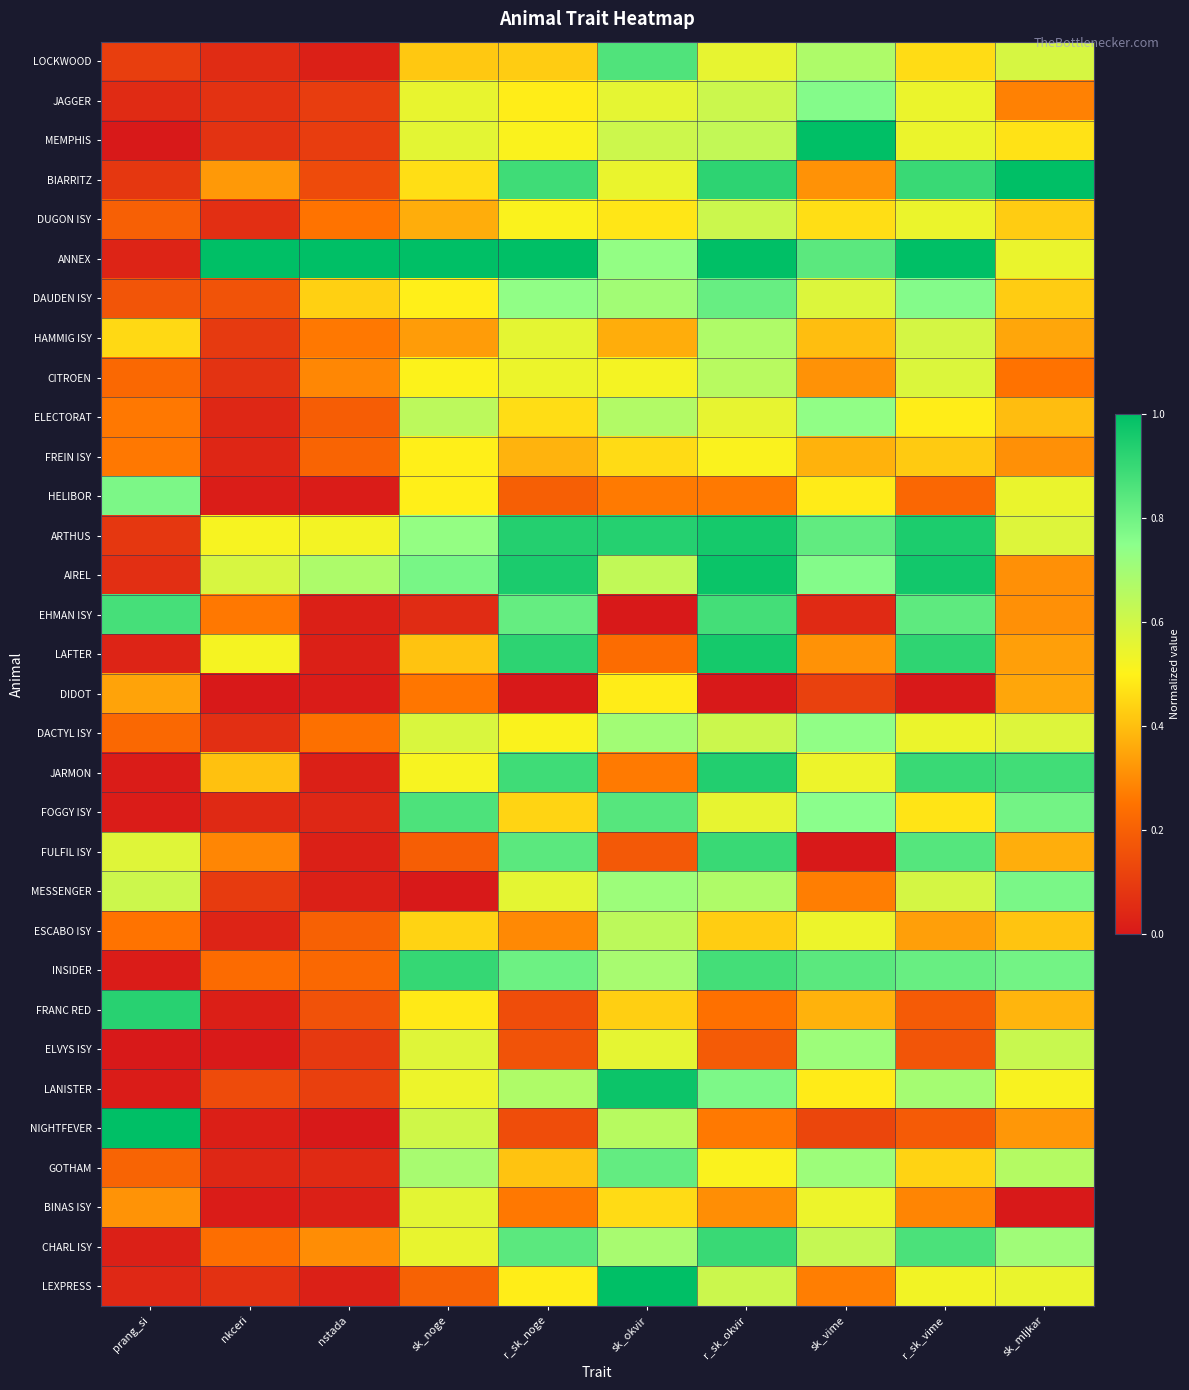

Reading left to right, list all the values displayed in this chart.

LOCKWOOD: prang_si=0.1	nkceri=0.1	nstada=0.0	sk_noge=0.4	r_sk_noge=0.4	sk_okvir=0.9	r_sk_okvir=0.6	sk_vime=0.7	r_sk_vime=0.5	sk_mljkar=0.6
JAGGER: prang_si=0.1	nkceri=0.1	nstada=0.1	sk_noge=0.5	r_sk_noge=0.5	sk_okvir=0.6	r_sk_okvir=0.6	sk_vime=0.8	r_sk_vime=0.5	sk_mljkar=0.3
MEMPHIS: prang_si=0.0	nkceri=0.1	nstada=0.1	sk_noge=0.6	r_sk_noge=0.5	sk_okvir=0.6	r_sk_okvir=0.6	sk_vime=1.0	r_sk_vime=0.5	sk_mljkar=0.5
BIARRITZ: prang_si=0.1	nkceri=0.3	nstada=0.1	sk_noge=0.5	r_sk_noge=0.9	sk_okvir=0.5	r_sk_okvir=0.9	sk_vime=0.3	r_sk_vime=0.9	sk_mljkar=1.0
DUGON ISY: prang_si=0.2	nkceri=0.1	nstada=0.3	sk_noge=0.4	r_sk_noge=0.5	sk_okvir=0.5	r_sk_okvir=0.6	sk_vime=0.5	r_sk_vime=0.5	sk_mljkar=0.4
ANNEX: prang_si=0.0	nkceri=1.0	nstada=1.0	sk_noge=1.0	r_sk_noge=1.0	sk_okvir=0.7	r_sk_okvir=1.0	sk_vime=0.8	r_sk_vime=1.0	sk_mljkar=0.5
DAUDEN ISY: prang_si=0.2	nkceri=0.2	nstada=0.4	sk_noge=0.5	r_sk_noge=0.7	sk_okvir=0.7	r_sk_okvir=0.8	sk_vime=0.6	r_sk_vime=0.8	sk_mljkar=0.4
HAMMIG ISY: prang_si=0.5	nkceri=0.1	nstada=0.3	sk_noge=0.3	r_sk_noge=0.6	sk_okvir=0.4	r_sk_okvir=0.7	sk_vime=0.4	r_sk_vime=0.6	sk_mljkar=0.4
CITROEN: prang_si=0.2	nkceri=0.1	nstada=0.3	sk_noge=0.5	r_sk_noge=0.5	sk_okvir=0.5	r_sk_okvir=0.7	sk_vime=0.3	r_sk_vime=0.6	sk_mljkar=0.2
ELECTORAT: prang_si=0.3	nkceri=0.0	nstada=0.2	sk_noge=0.6	r_sk_noge=0.5	sk_okvir=0.7	r_sk_okvir=0.6	sk_vime=0.7	r_sk_vime=0.5	sk_mljkar=0.4
FREIN ISY: prang_si=0.3	nkceri=0.0	nstada=0.2	sk_noge=0.5	r_sk_noge=0.4	sk_okvir=0.5	r_sk_okvir=0.5	sk_vime=0.4	r_sk_vime=0.4	sk_mljkar=0.3
HELIBOR: prang_si=0.8	nkceri=0.0	nstada=0.0	sk_noge=0.5	r_sk_noge=0.2	sk_okvir=0.3	r_sk_okvir=0.3	sk_vime=0.5	r_sk_vime=0.2	sk_mljkar=0.5
ARTHUS: prang_si=0.1	nkceri=0.5	nstada=0.5	sk_noge=0.7	r_sk_noge=0.9	sk_okvir=0.9	r_sk_okvir=1.0	sk_vime=0.8	r_sk_vime=0.9	sk_mljkar=0.6
AIREL: prang_si=0.1	nkceri=0.6	nstada=0.7	sk_noge=0.8	r_sk_noge=1.0	sk_okvir=0.6	r_sk_okvir=1.0	sk_vime=0.8	r_sk_vime=1.0	sk_mljkar=0.3
EHMAN ISY: prang_si=0.9	nkceri=0.3	nstada=0.0	sk_noge=0.1	r_sk_noge=0.8	sk_okvir=0.0	r_sk_okvir=0.9	sk_vime=0.1	r_sk_vime=0.8	sk_mljkar=0.3
LAFTER: prang_si=0.0	nkceri=0.5	nstada=0.0	sk_noge=0.4	r_sk_noge=0.9	sk_okvir=0.2	r_sk_okvir=1.0	sk_vime=0.3	r_sk_vime=0.9	sk_mljkar=0.3
DIDOT: prang_si=0.3	nkceri=0.0	nstada=0.0	sk_noge=0.3	r_sk_noge=0.0	sk_okvir=0.5	r_sk_okvir=0.0	sk_vime=0.1	r_sk_vime=0.0	sk_mljkar=0.4
DACTYL ISY: prang_si=0.2	nkceri=0.1	nstada=0.2	sk_noge=0.6	r_sk_noge=0.5	sk_okvir=0.7	r_sk_okvir=0.6	sk_vime=0.7	r_sk_vime=0.5	sk_mljkar=0.6
JARMON: prang_si=0.0	nkceri=0.4	nstada=0.0	sk_noge=0.5	r_sk_noge=0.9	sk_okvir=0.3	r_sk_okvir=0.9	sk_vime=0.5	r_sk_vime=0.9	sk_mljkar=0.9
FOGGY ISY: prang_si=0.0	nkceri=0.0	nstada=0.0	sk_noge=0.9	r_sk_noge=0.4	sk_okvir=0.8	r_sk_okvir=0.6	sk_vime=0.8	r_sk_vime=0.5	sk_mljkar=0.8
FULFIL ISY: prang_si=0.6	nkceri=0.3	nstada=0.0	sk_noge=0.2	r_sk_noge=0.8	sk_okvir=0.2	r_sk_okvir=0.9	sk_vime=0.0	r_sk_vime=0.8	sk_mljkar=0.4
MESSENGER: prang_si=0.6	nkceri=0.1	nstada=0.0	sk_noge=0.0	r_sk_noge=0.6	sk_okvir=0.7	r_sk_okvir=0.7	sk_vime=0.3	r_sk_vime=0.6	sk_mljkar=0.8
ESCABO ISY: prang_si=0.3	nkceri=0.0	nstada=0.2	sk_noge=0.4	r_sk_noge=0.3	sk_okvir=0.6	r_sk_okvir=0.4	sk_vime=0.5	r_sk_vime=0.3	sk_mljkar=0.4
INSIDER: prang_si=0.0	nkceri=0.2	nstada=0.2	sk_noge=0.9	r_sk_noge=0.8	sk_okvir=0.7	r_sk_okvir=0.9	sk_vime=0.8	r_sk_vime=0.8	sk_mljkar=0.8
FRANC RED: prang_si=0.9	nkceri=0.0	nstada=0.2	sk_noge=0.5	r_sk_noge=0.1	sk_okvir=0.4	r_sk_okvir=0.2	sk_vime=0.4	r_sk_vime=0.2	sk_mljkar=0.4
ELVYS ISY: prang_si=0.0	nkceri=0.0	nstada=0.1	sk_noge=0.6	r_sk_noge=0.2	sk_okvir=0.6	r_sk_okvir=0.2	sk_vime=0.7	r_sk_vime=0.2	sk_mljkar=0.6
LANISTER: prang_si=0.0	nkceri=0.1	nstada=0.1	sk_noge=0.5	r_sk_noge=0.7	sk_okvir=1.0	r_sk_okvir=0.8	sk_vime=0.5	r_sk_vime=0.7	sk_mljkar=0.5
NIGHTFEVER: prang_si=1.0	nkceri=0.0	nstada=0.0	sk_noge=0.6	r_sk_noge=0.1	sk_okvir=0.7	r_sk_okvir=0.3	sk_vime=0.1	r_sk_vime=0.2	sk_mljkar=0.3
GOTHAM: prang_si=0.2	nkceri=0.0	nstada=0.1	sk_noge=0.7	r_sk_noge=0.4	sk_okvir=0.8	r_sk_okvir=0.5	sk_vime=0.7	r_sk_vime=0.4	sk_mljkar=0.7
BINAS ISY: prang_si=0.3	nkceri=0.0	nstada=0.0	sk_noge=0.6	r_sk_noge=0.3	sk_okvir=0.5	r_sk_okvir=0.3	sk_vime=0.5	r_sk_vime=0.3	sk_mljkar=0.0
CHARL ISY: prang_si=0.0	nkceri=0.2	nstada=0.3	sk_noge=0.5	r_sk_noge=0.8	sk_okvir=0.7	r_sk_okvir=0.9	sk_vime=0.6	r_sk_vime=0.9	sk_mljkar=0.7
LEXPRESS: prang_si=0.0	nkceri=0.1	nstada=0.0	sk_noge=0.2	r_sk_noge=0.5	sk_okvir=1.0	r_sk_okvir=0.6	sk_vime=0.3	r_sk_vime=0.5	sk_mljkar=0.5